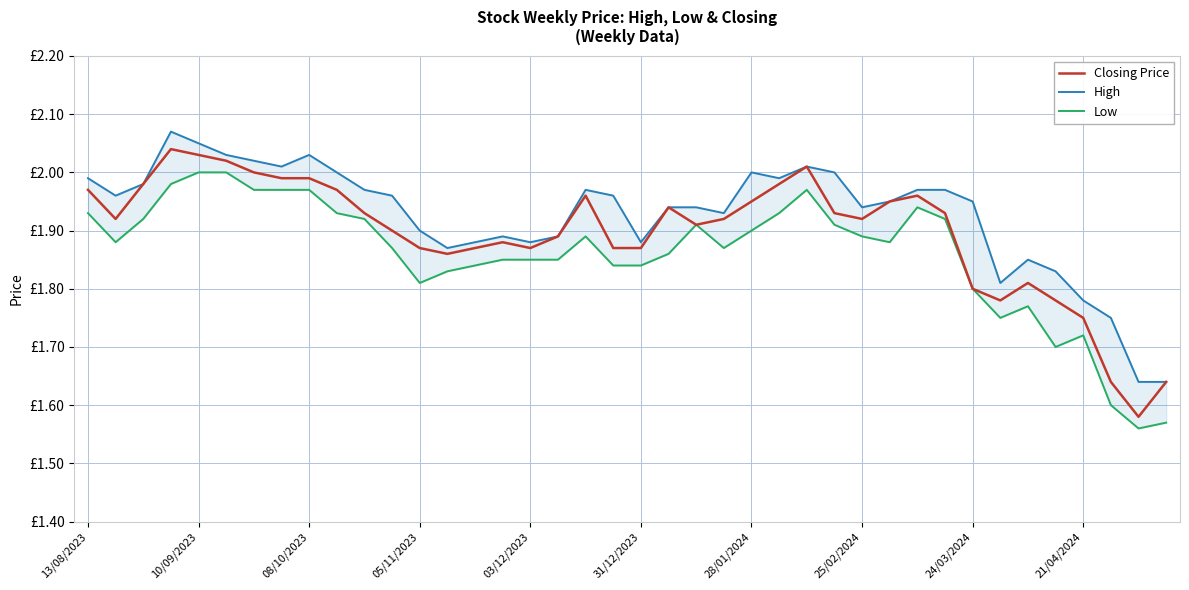

What is the difference between the maximum and second lowest values in the Low series?

0.4